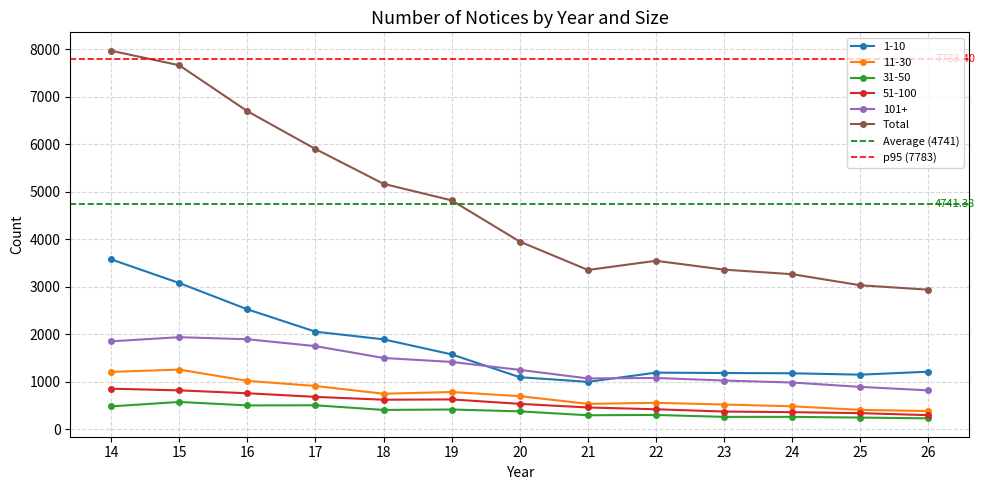

What are all the series names shown in the legend?

1-10, 11-30, 31-50, 51-100, 101+, Total